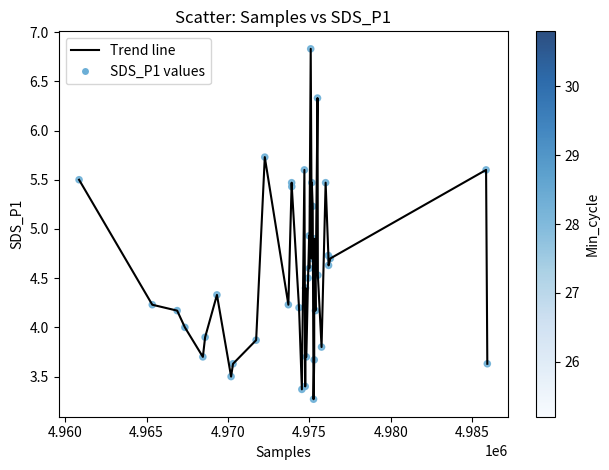

What is the smallest value displayed?

3.3